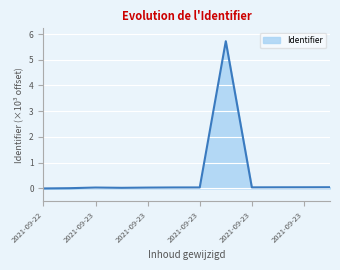

What is the maximum value shown in the chart?

5.7